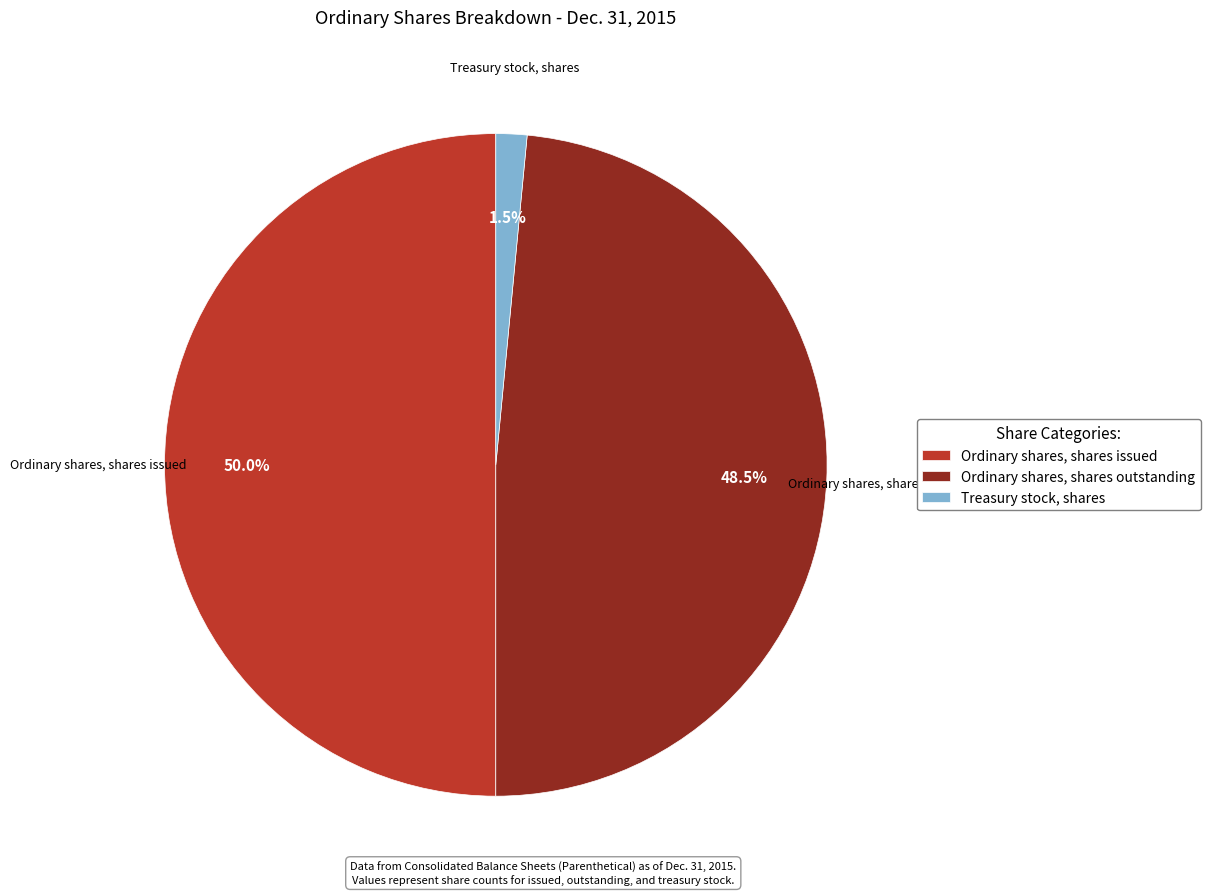

Does Treasury stock, shares represent more than half of the total?

No